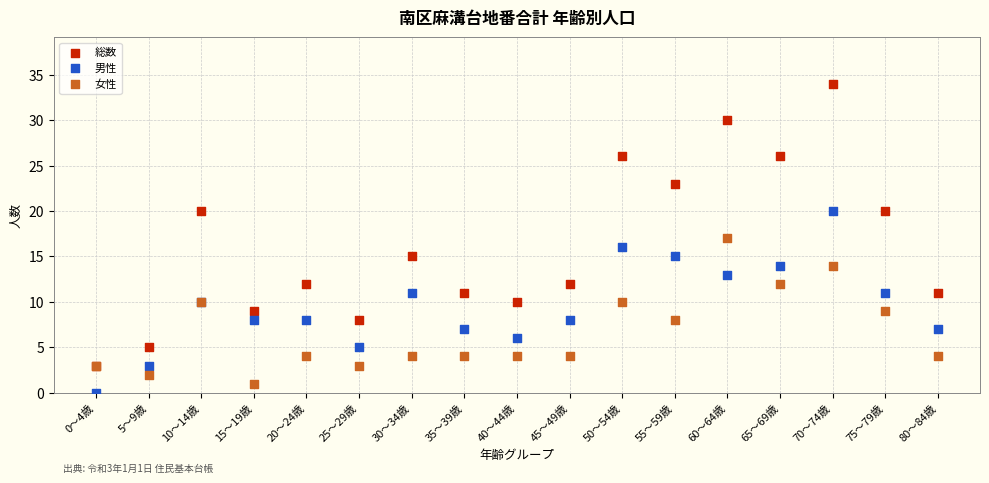

What are all the series names shown in the legend?

総数, 男性, 女性